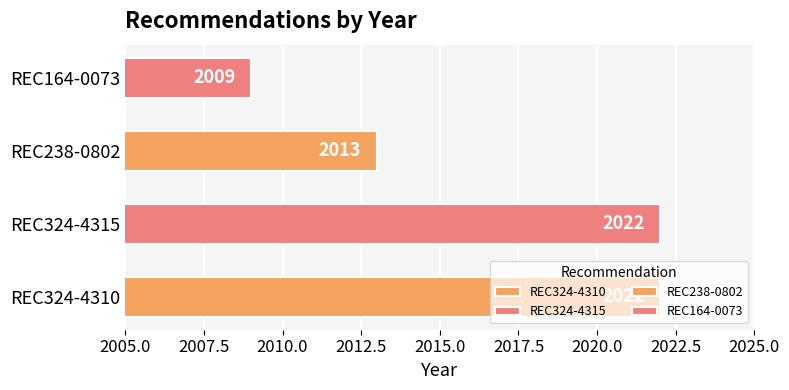

The chart shows a value of 3025 at REC324-4315. True or false?

False